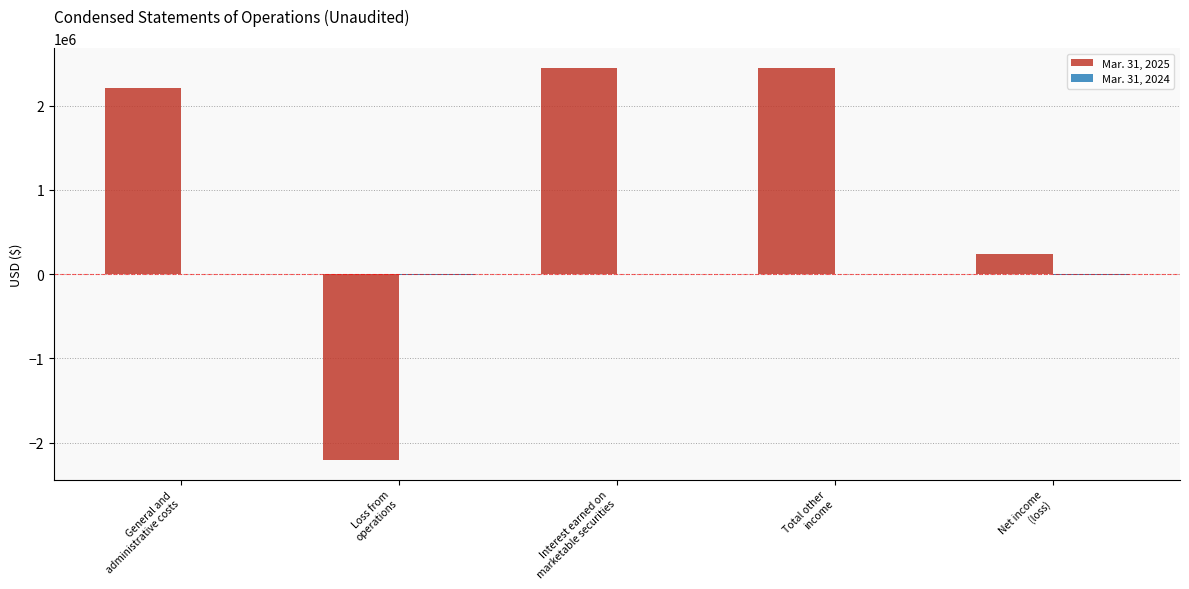

Which series has the largest total across all categories?

Mar. 31, 2025